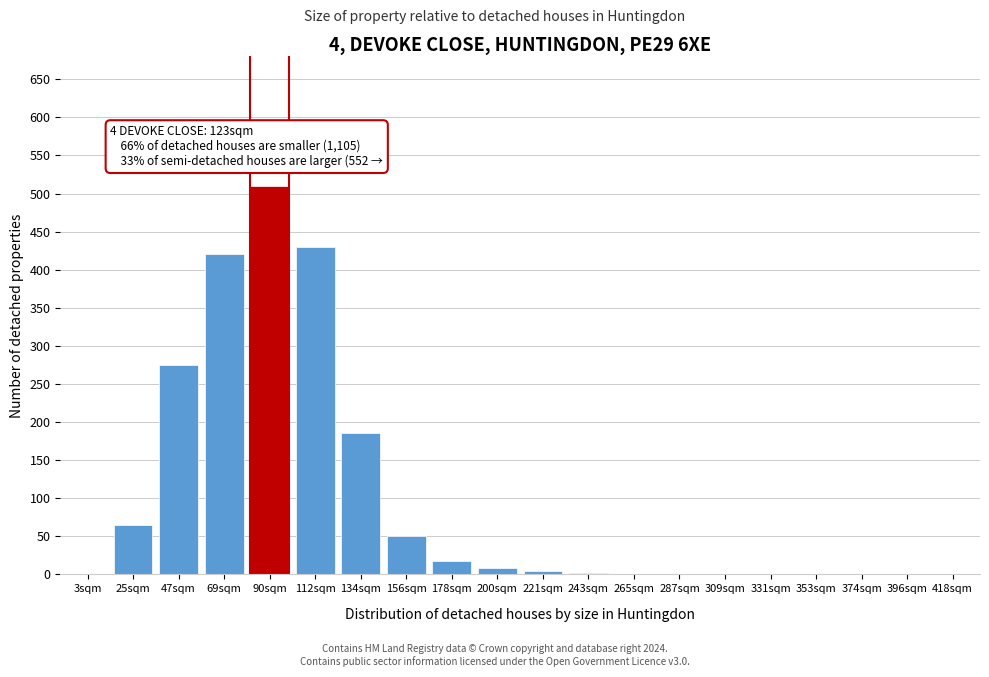

The value at 374sqm is 0. True or false?

True